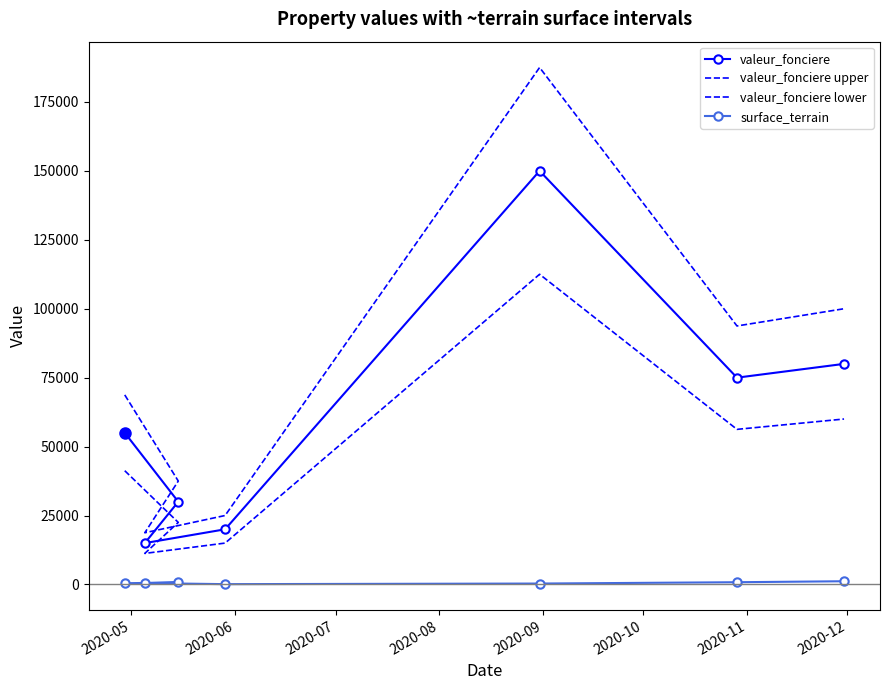

Reading right to left, list all the values displayed in this chart.

valeur_fonciere: 80000	75000	150000	20000	15000	30000	55000
valeur_fonciere upper: 100000	93750	187500	25000	18750	37500	68750
valeur_fonciere lower: 60000	56250	112500	15000	11250	22500	41250
surface_terrain: 1158	803	321	107	479	705	440